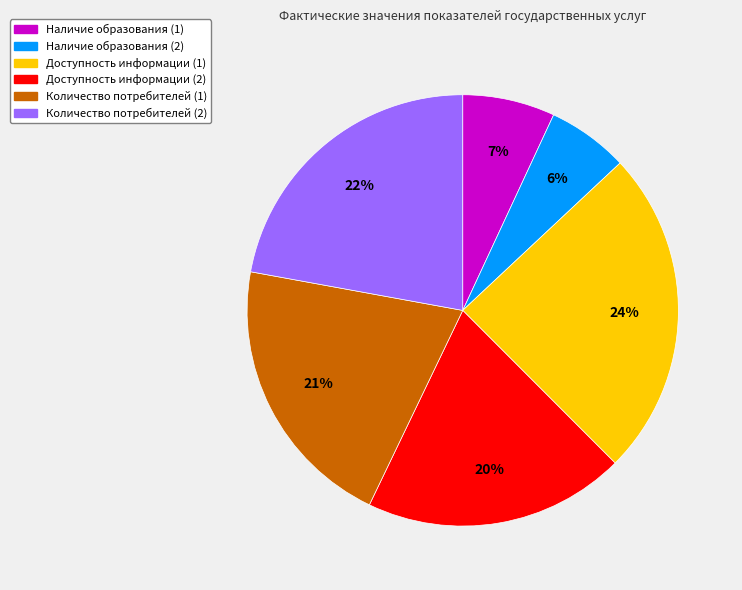

Is there any slice that represents more than half of the pie?

No